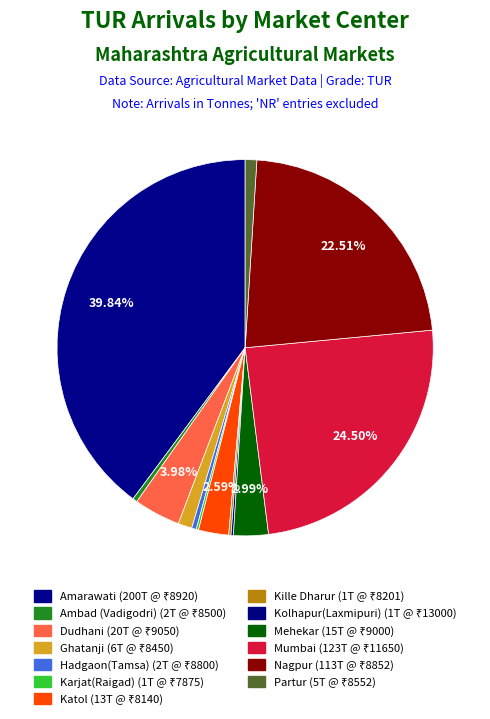

To the nearest percent, what is the difference between the largest and smallest slice percentages?

40%